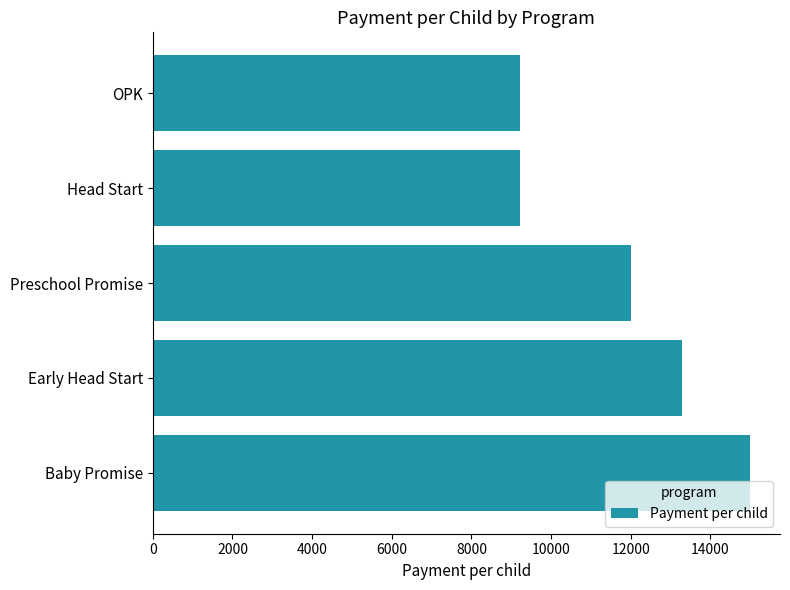

What is the ratio of the value at Early Head Start to the value at OPK?

1.4